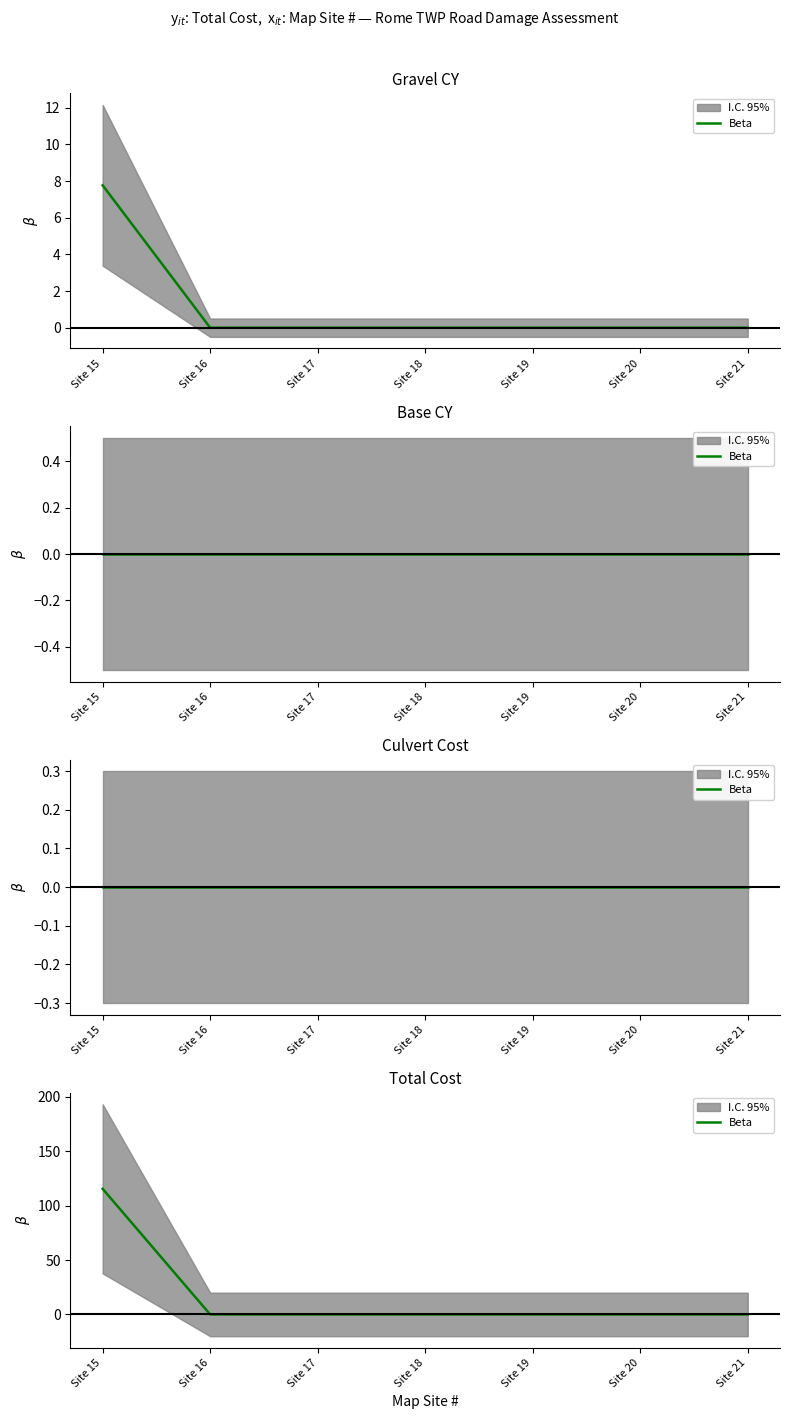

Rank the categories by value from highest to lowest.

Site 15, Site 16, Site 17, Site 18, Site 19, Site 20, Site 21